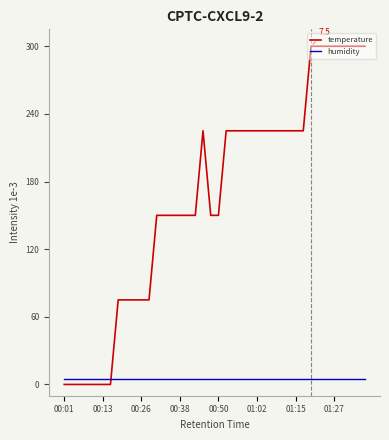

Which series has the largest range (max minus min)?

temperature